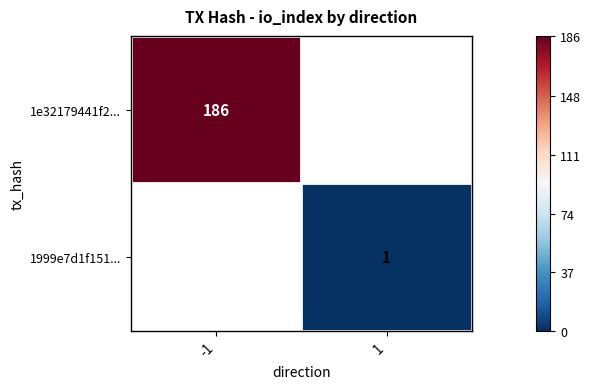

Between -1 and 1, which is larger?

1